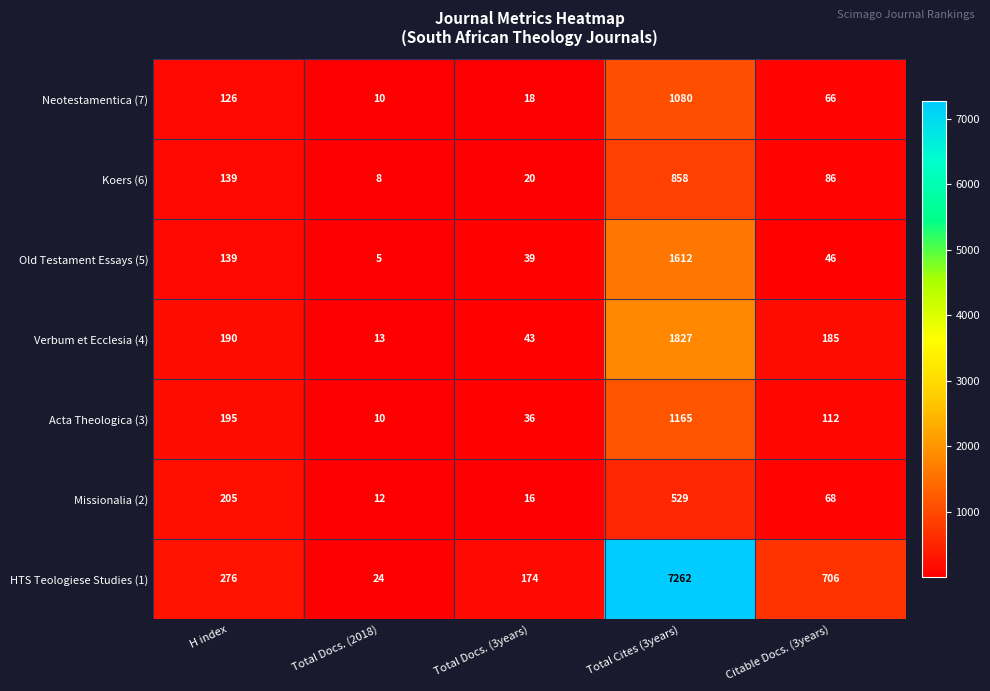

How many categories are shown in the chart?

5